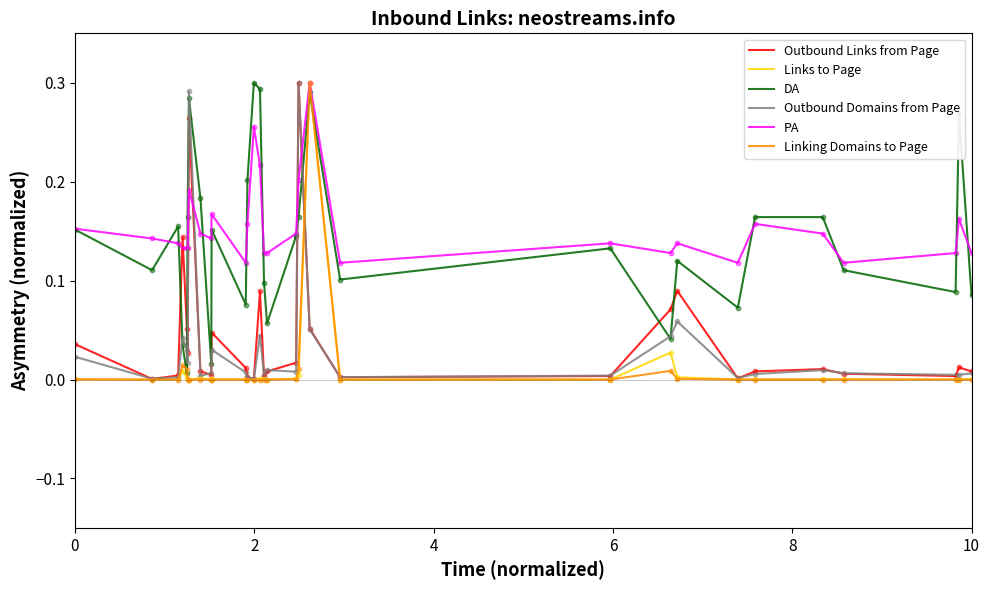

Which series ends up on top after the final intersection of Outbound Links from Page and PA?

PA